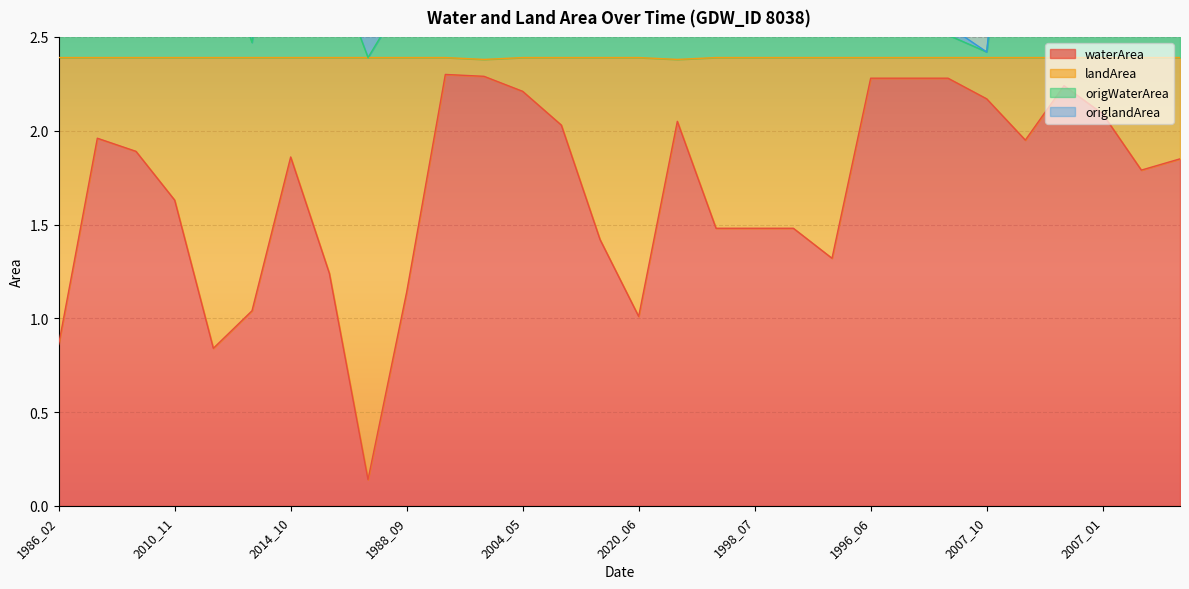

The value of waterArea at 1998_07 is 0.7. True or false?

False